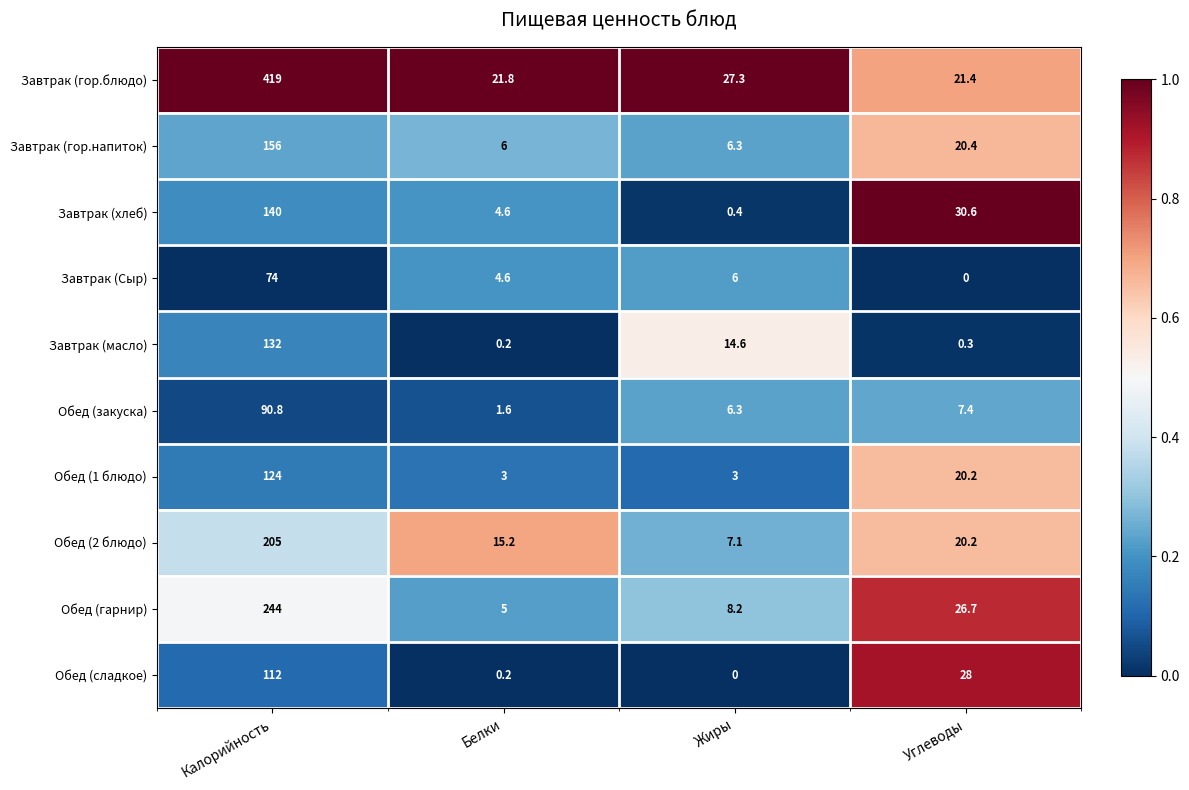

What is the total value across all series at Углеводы?

175.2